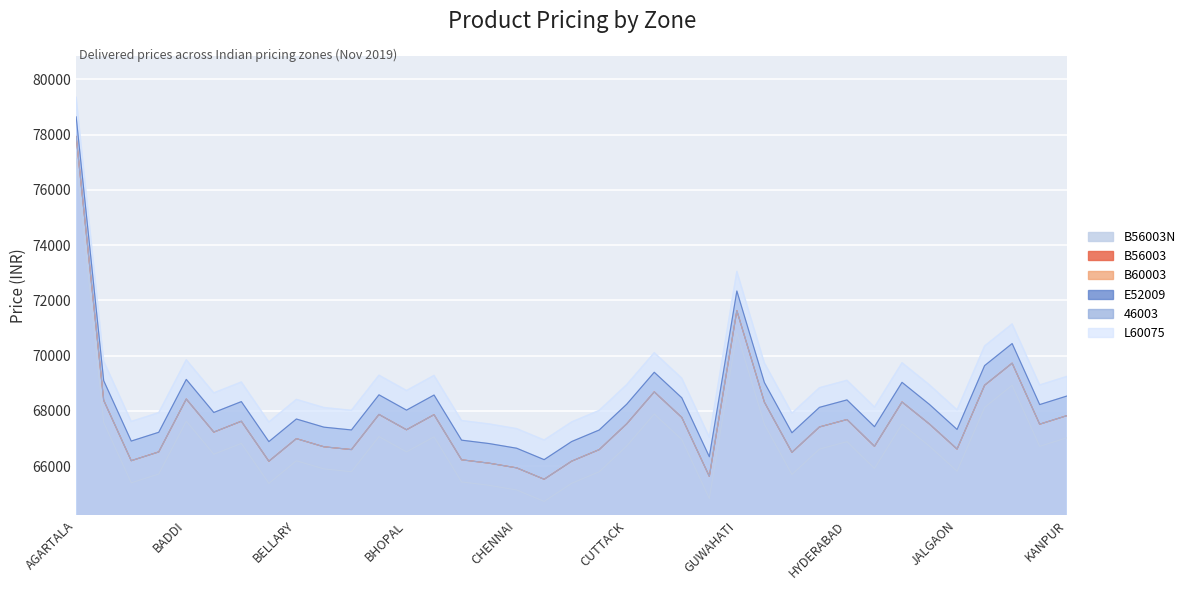

Reading left to right, transcribe all the data shown in this chart.

B56003N: 77130	67584	65400	65718	67630	66434	66827	65380	66198	65903	65802	67073	66519	67065	65433	65310	65141	64728	65383	65800	66734	67889	66965	64833	70828	67518	65701	66620	66889	65920	67524	66722	65820	68130	68928	66720	67033
B56003: 77930	68384	66200	66518	68430	67234	67627	66180	66998	66703	66602	67873	67319	67865	66233	66110	65941	65528	66183	66600	67534	68689	67765	65633	71628	68318	66501	67420	67689	66720	68324	67522	66620	68930	69728	67520	67833
B60003: 77930	68384	66200	66518	68430	67234	67627	66180	66998	66703	66602	67873	67319	67865	66233	66110	65941	65528	66183	66600	67534	68689	67765	65633	71628	68318	66501	67420	67689	66720	68324	67522	66620	68930	69728	67520	67833
E52009: 78640	69094	66910	67228	69140	67944	68337	66890	67708	67413	67312	68583	68029	68575	66943	66820	66651	66238	66893	67310	68244	69399	68475	66343	72338	69028	67211	68130	68399	67430	69034	68232	67330	69640	70438	68230	68543
46003: 77930	68384	66200	66518	68430	67234	67627	66180	66998	66703	66602	67873	67319	67865	66233	66110	65941	65528	66183	66600	67534	68689	67765	65633	71628	68318	66501	67420	67689	66720	68324	67522	66620	68930	69728	67520	67833
L60075: 79350	69804	67620	67938	69850	68654	69047	67600	68418	68123	68022	69293	68739	69285	67653	67530	67361	66948	67603	68020	68954	70109	69185	67053	73048	69738	67921	68840	69109	68140	69744	68942	68040	70350	71148	68940	69253